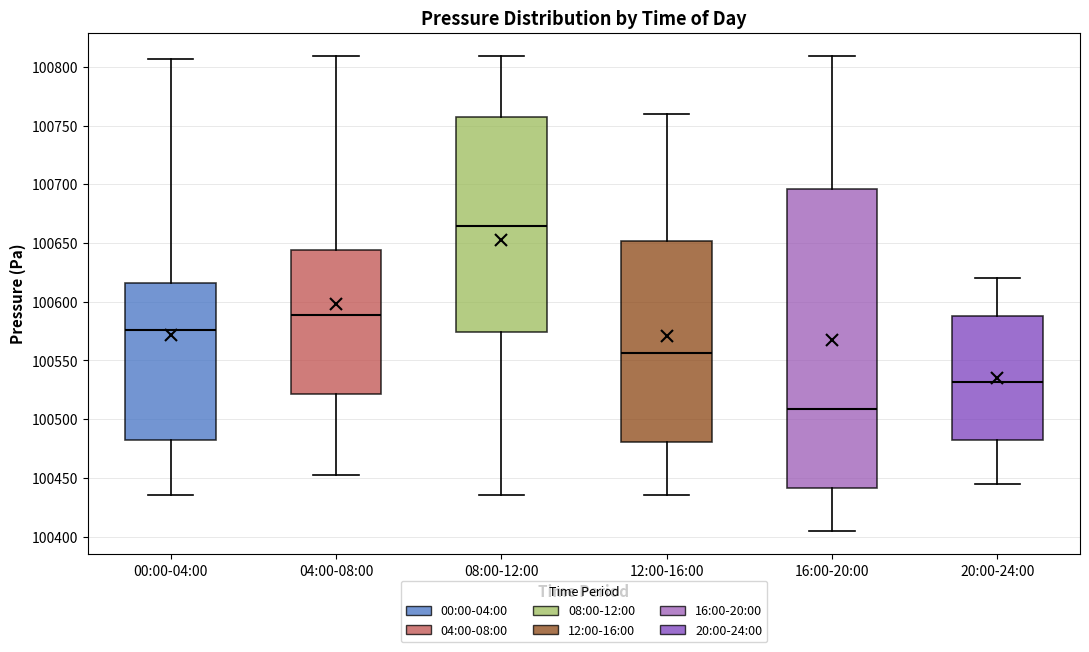

Where is the lower edge of the box for 00:00-04:00 on the y-axis? The values are not printed on the chart, so give them approximately, as read against the axis.

100480